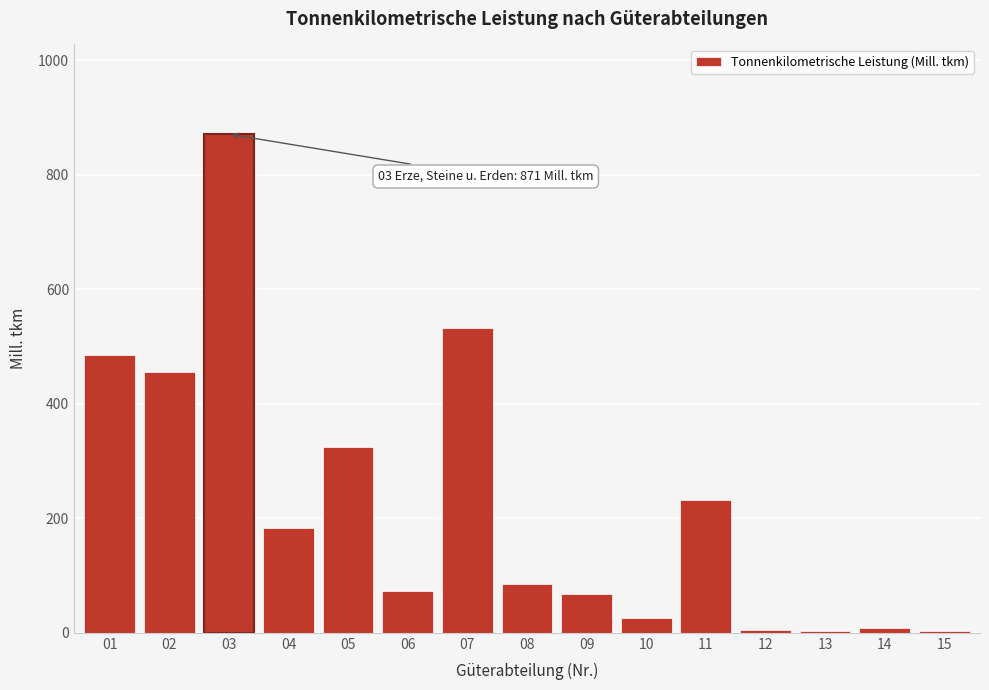

What is the greatest value displayed?

871.1